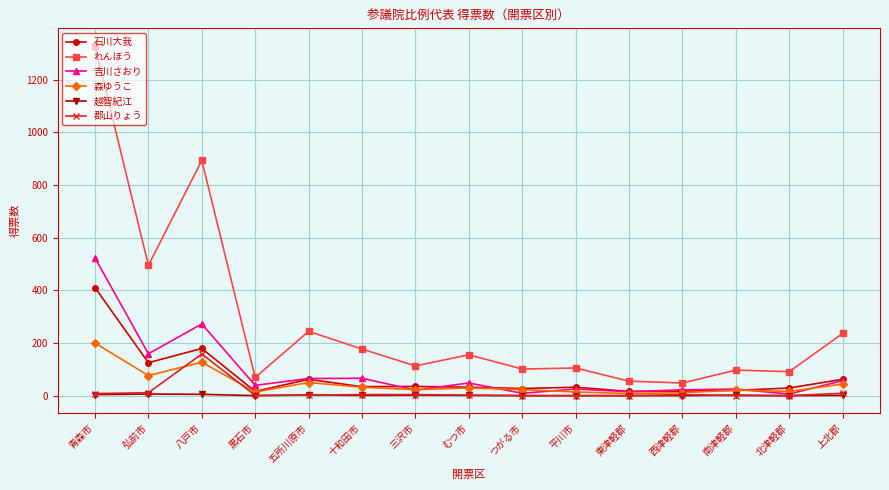

At which label does 森ゆうこ first exceed 23?

青森市